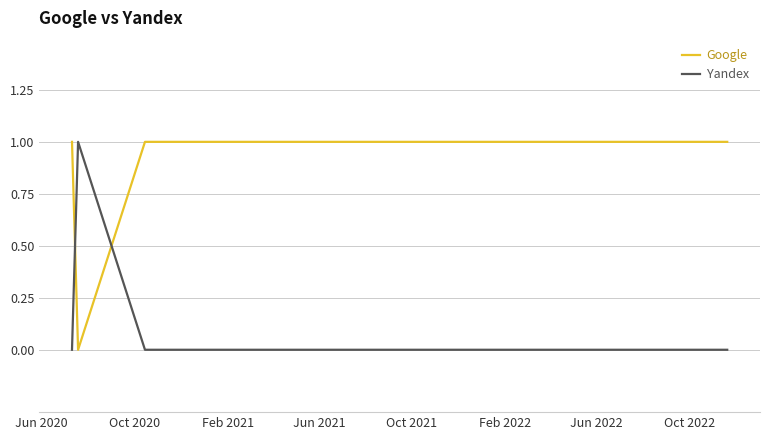

Reading left to right, extract all data points from this chart.

Google: 1	0	1	1	1	1	1	1	1	1
Yandex: 0	1	0	0	0	0	0	0	0	0